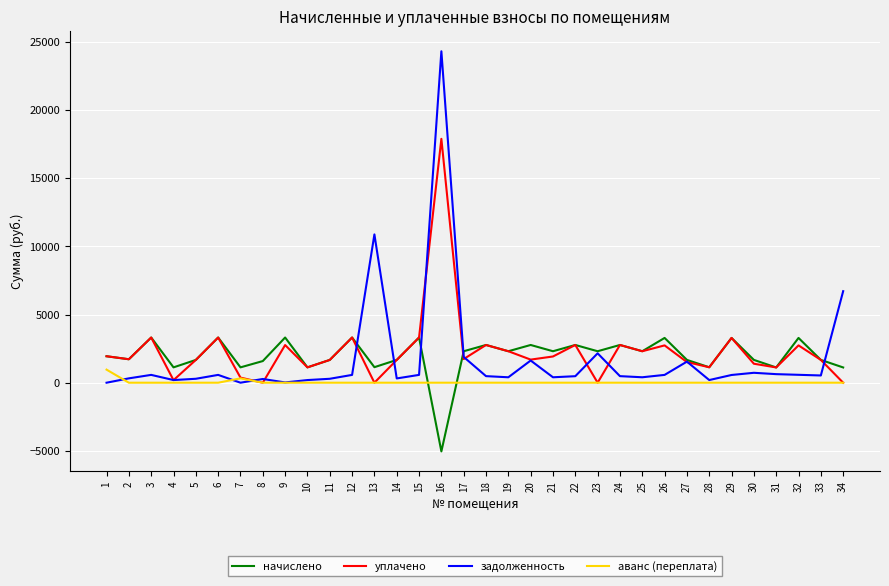

The value of начислено at 12 is 3317.0. True or false?

True